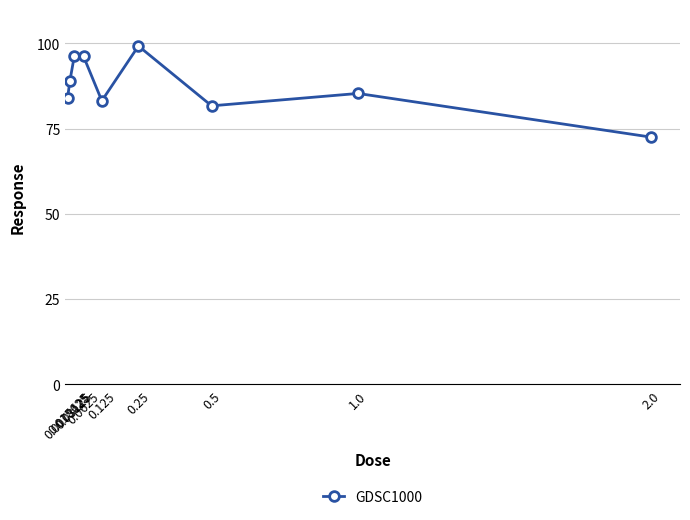

What is the label of the 1st point from the left?

0.0078125